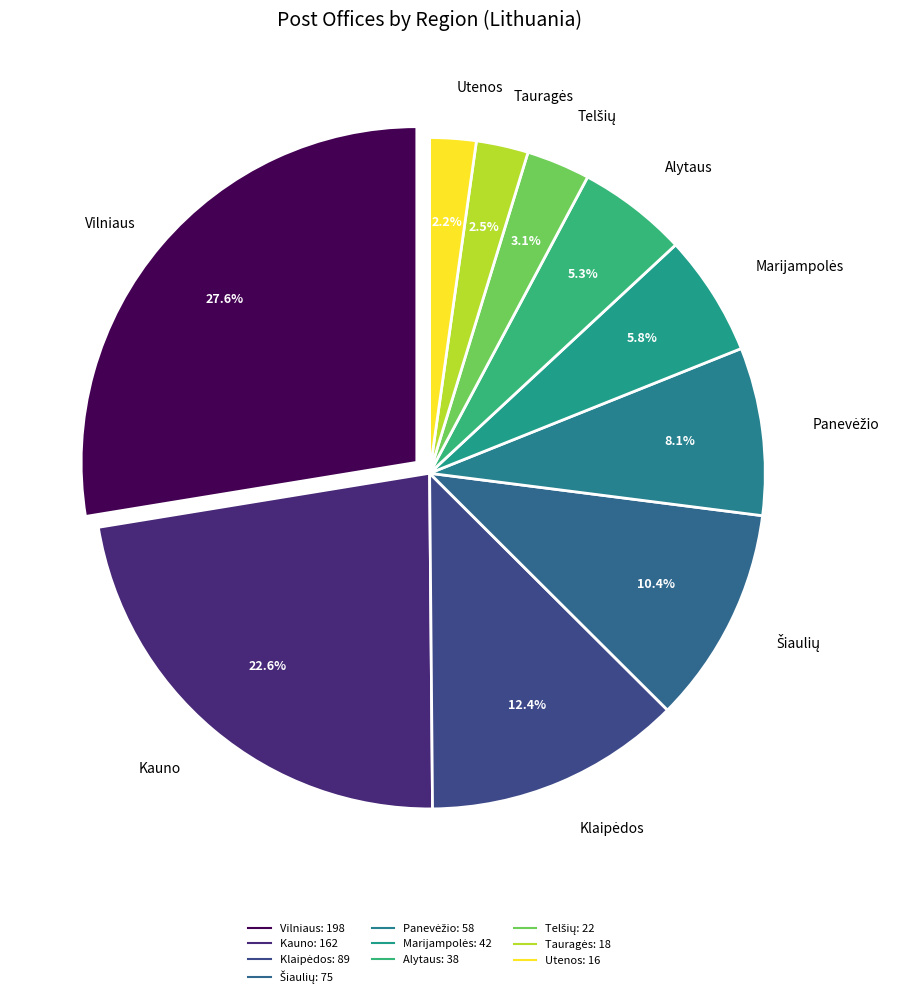

What percentage is the Kauno slice, to the nearest percent?

23%